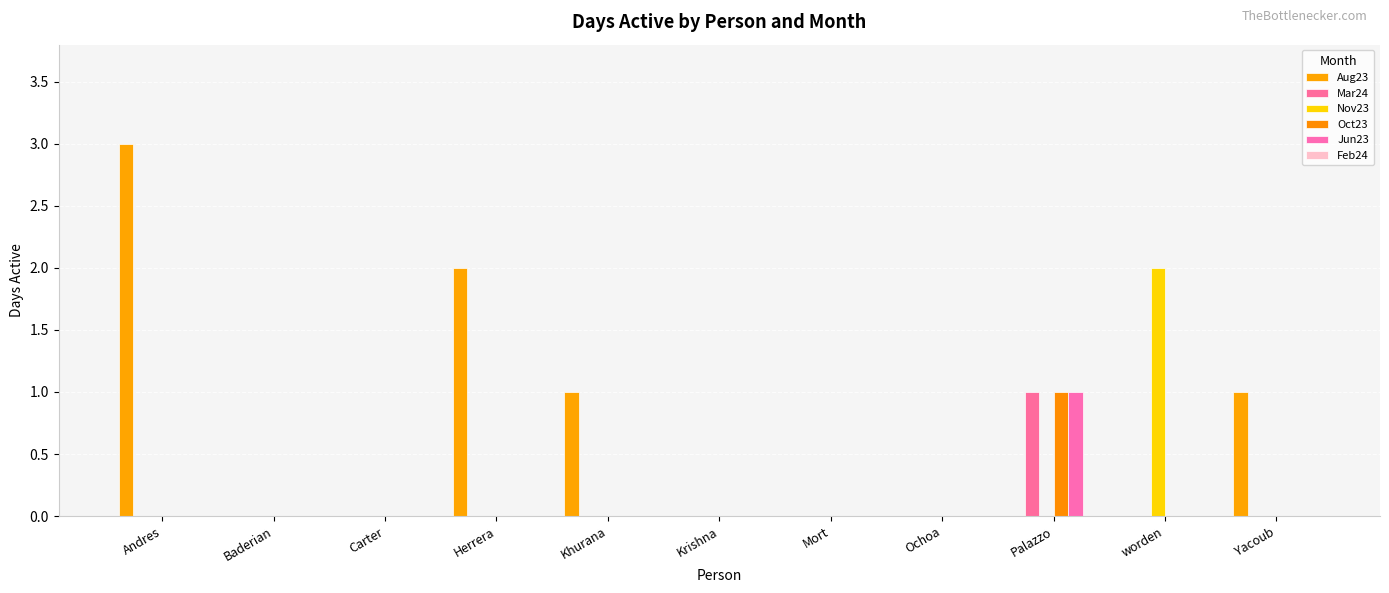

Count the Nov23 values in the range 0 to 1.

10